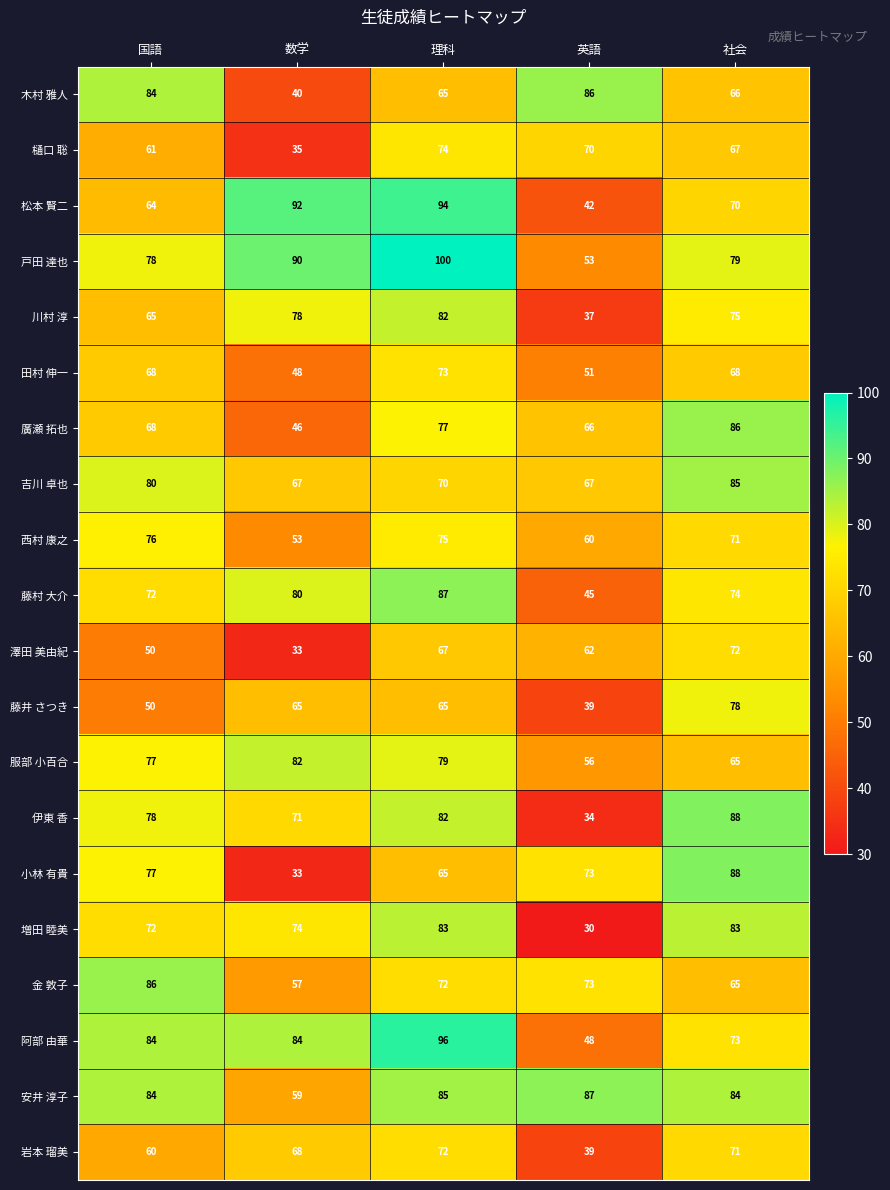

Which series has the largest total across all categories?

戸田 達也